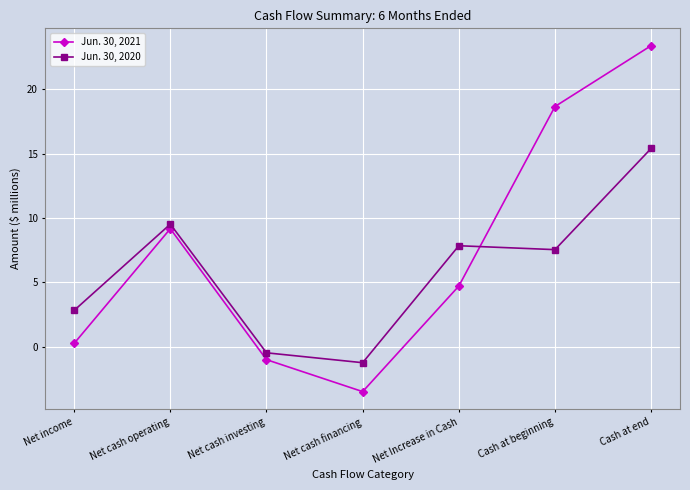

Reading left to right, what are all the values shown in this chart?

Jun. 30, 2021: Net income=0.3	Net cash operating=9.2	Net cash investing=-1.0	Net cash financing=-3.5	Net Increase in Cash=4.7	Cash at beginning=18.6	Cash at end=23.4
Jun. 30, 2020: Net income=2.8	Net cash operating=9.5	Net cash investing=-0.5	Net cash financing=-1.2	Net Increase in Cash=7.8	Cash at beginning=7.5	Cash at end=15.4